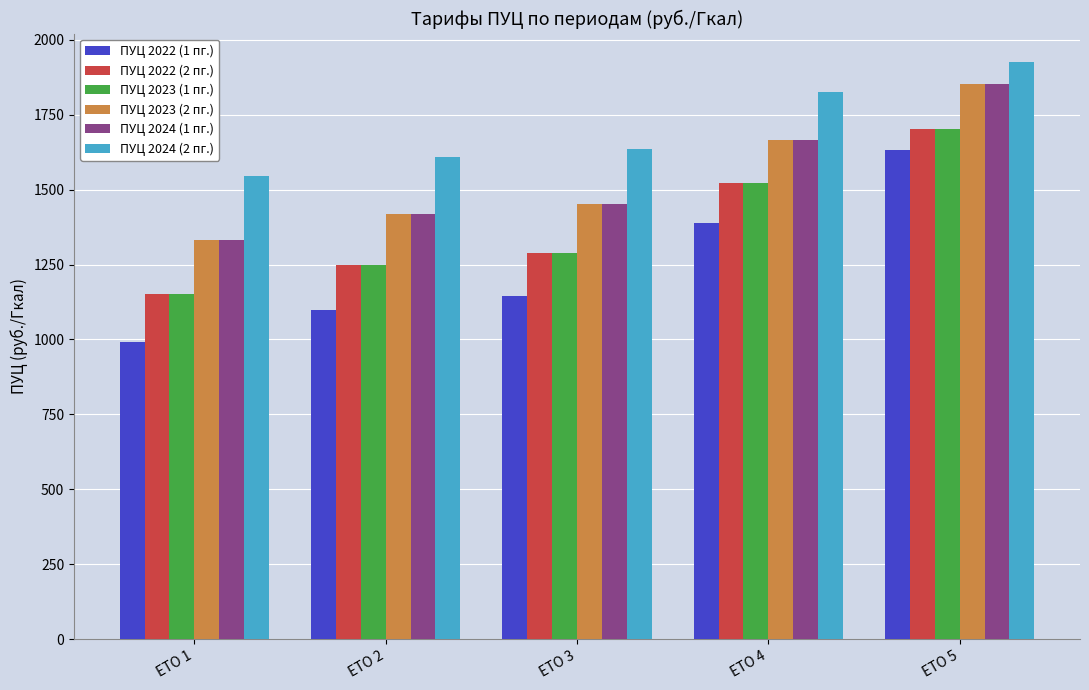

What is the value of the ПУЦ 2024 (2 пг.) bar at the 4th from the left?

1824.2